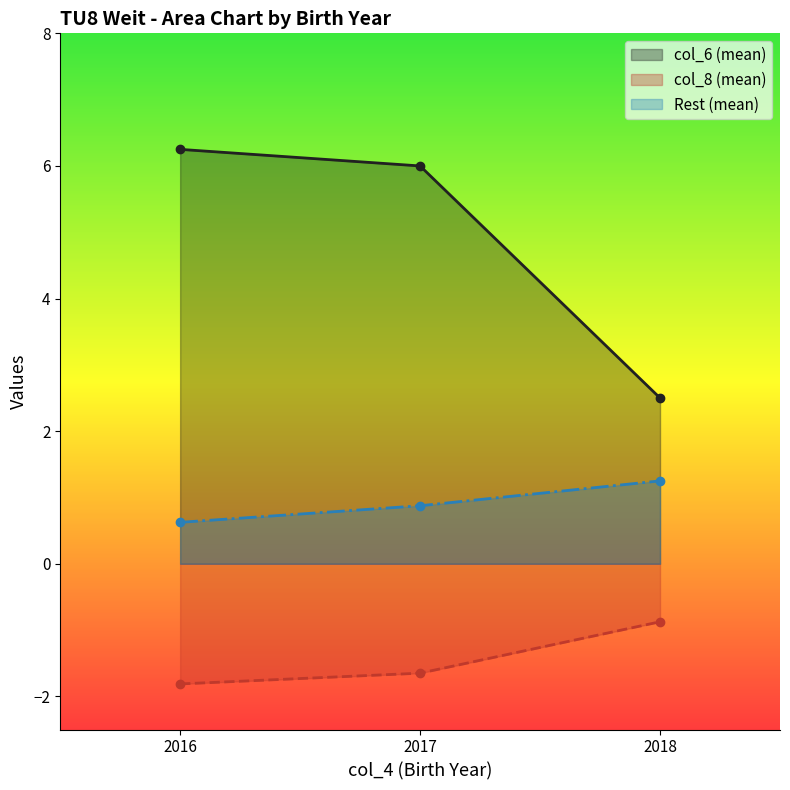

Which series has the largest total across all categories?

col_6 (mean)